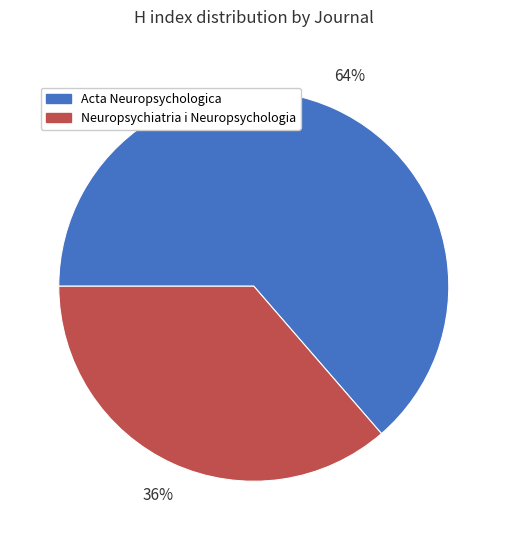

To the nearest percent, what is the combined percentage of Acta Neuropsychologica and Neuropsychiatria i Neuropsychologia?

100%